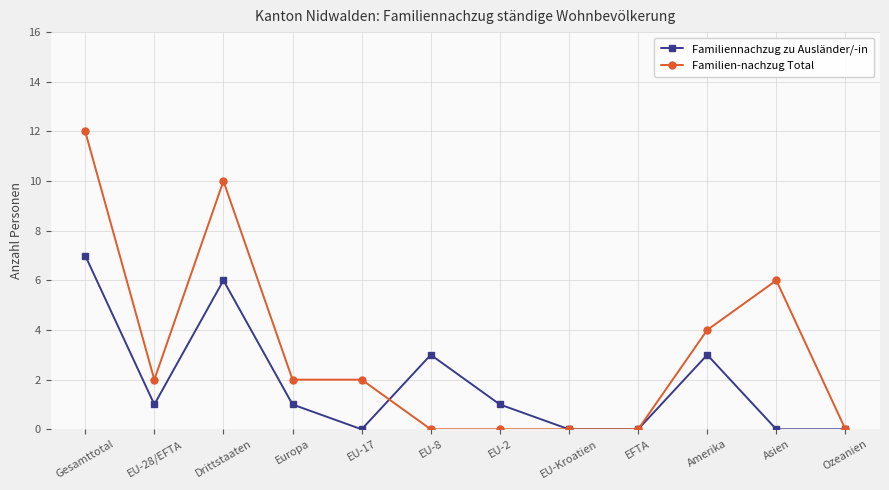

What is the average value of the Familien-nachzug Total series?

3